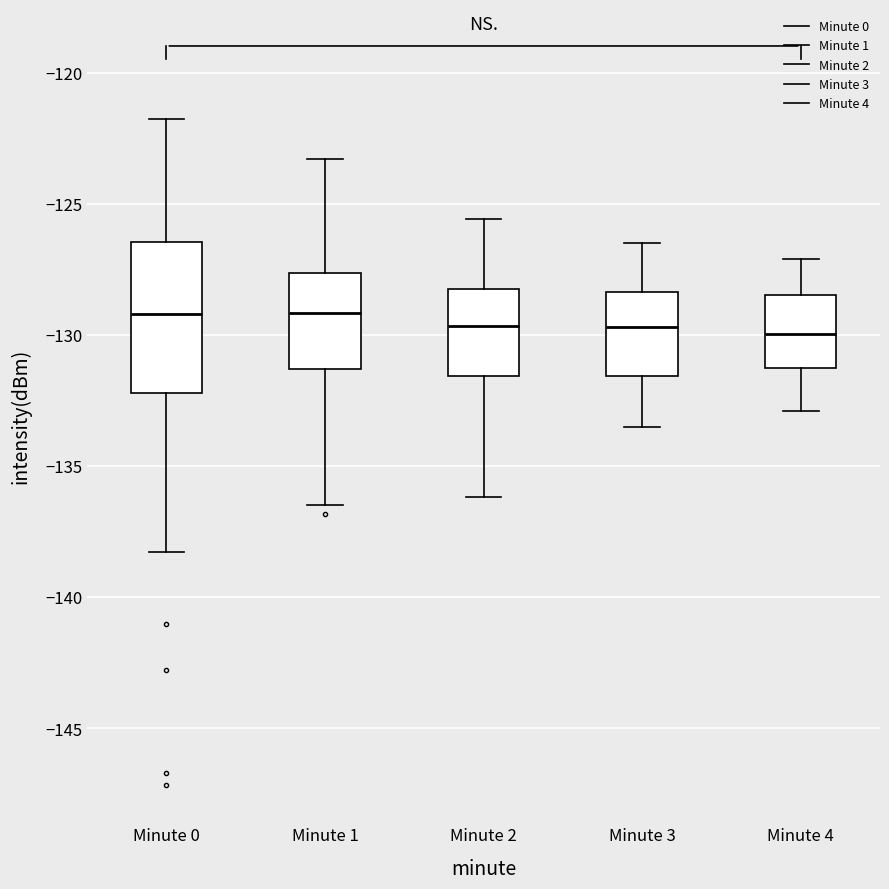

Reading left to right, read every box against the y-axis: the position of its median line, the range the box covers, and the ends of its whiskers. The values are not printed on the chart, so give them approximately, as read against the axis.

Minute 0: median -129.0, box -132.0 to -126.5, whiskers -138.5 to -122.0
Minute 1: median -129.0, box -131.5 to -127.5, whiskers -136.5 to -123.5
Minute 2: median -129.5, box -131.5 to -128.0, whiskers -136.0 to -125.5
Minute 3: median -129.5, box -131.5 to -128.5, whiskers -133.5 to -126.5
Minute 4: median -130.0, box -131.0 to -128.5, whiskers -133.0 to -127.0